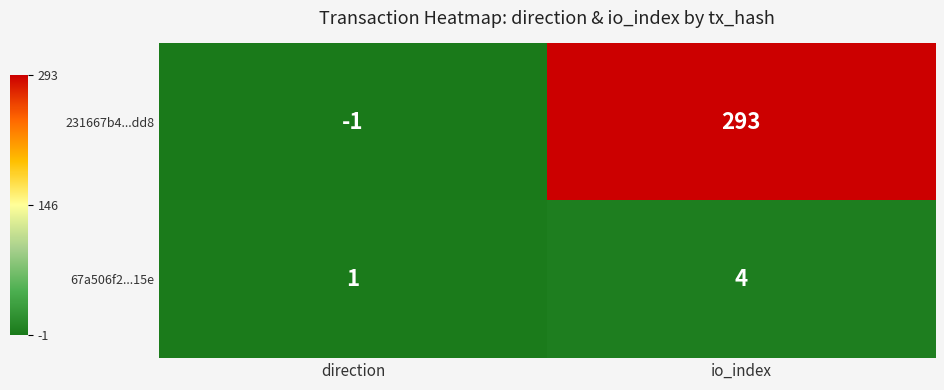

Reading left to right, list all the values displayed in this chart.

231667b4...dd8: direction=-1	io_index=293
67a506f2...15e: direction=1	io_index=4